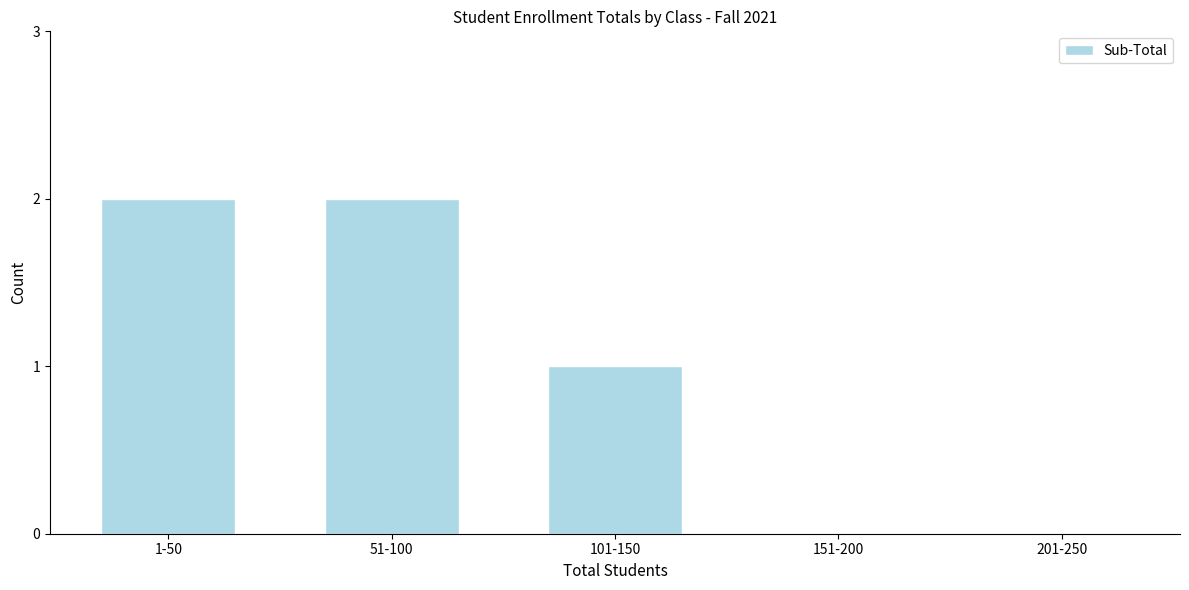

Reading left to right, what are all the values shown in this chart?

1-50=2	51-100=2	101-150=1	151-200=0	201-250=0